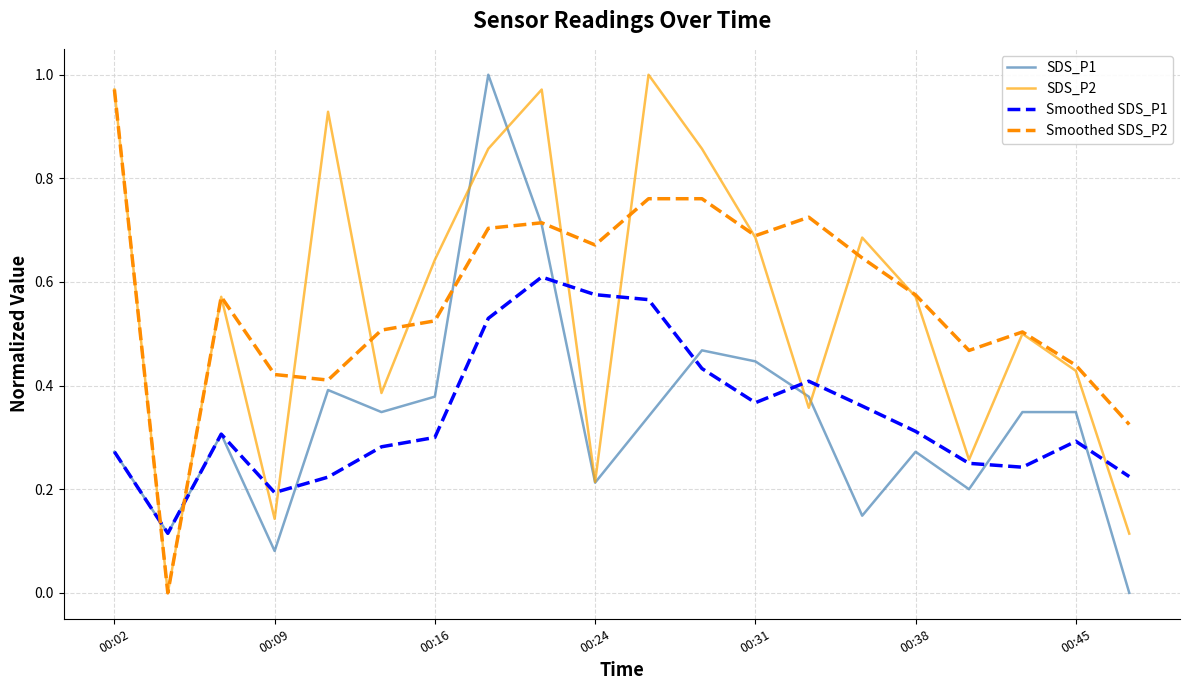

Which category has the highest value in the Smoothed SDS_P2 series?

00:02